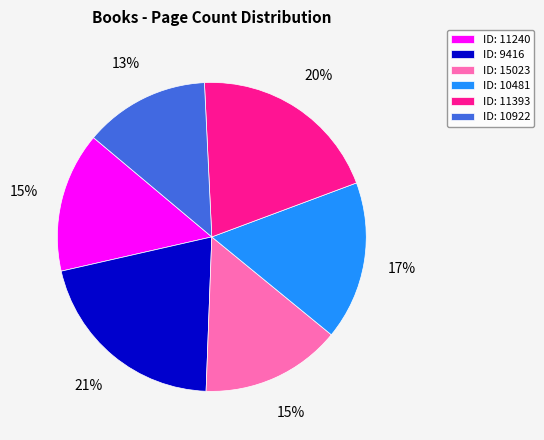

Which slice is the largest?

ID: 9416